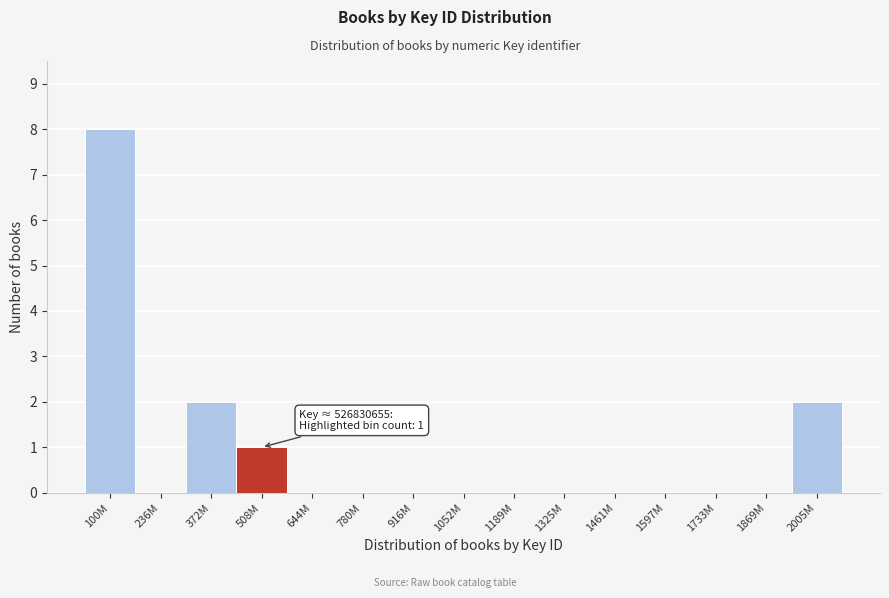

Reading left to right, extract all data points from this chart.

100M=8	236M=0	372M=2	508M=1	644M=0	780M=0	916M=0	1052M=0	1189M=0	1325M=0	1461M=0	1597M=0	1733M=0	1869M=0	2005M=2